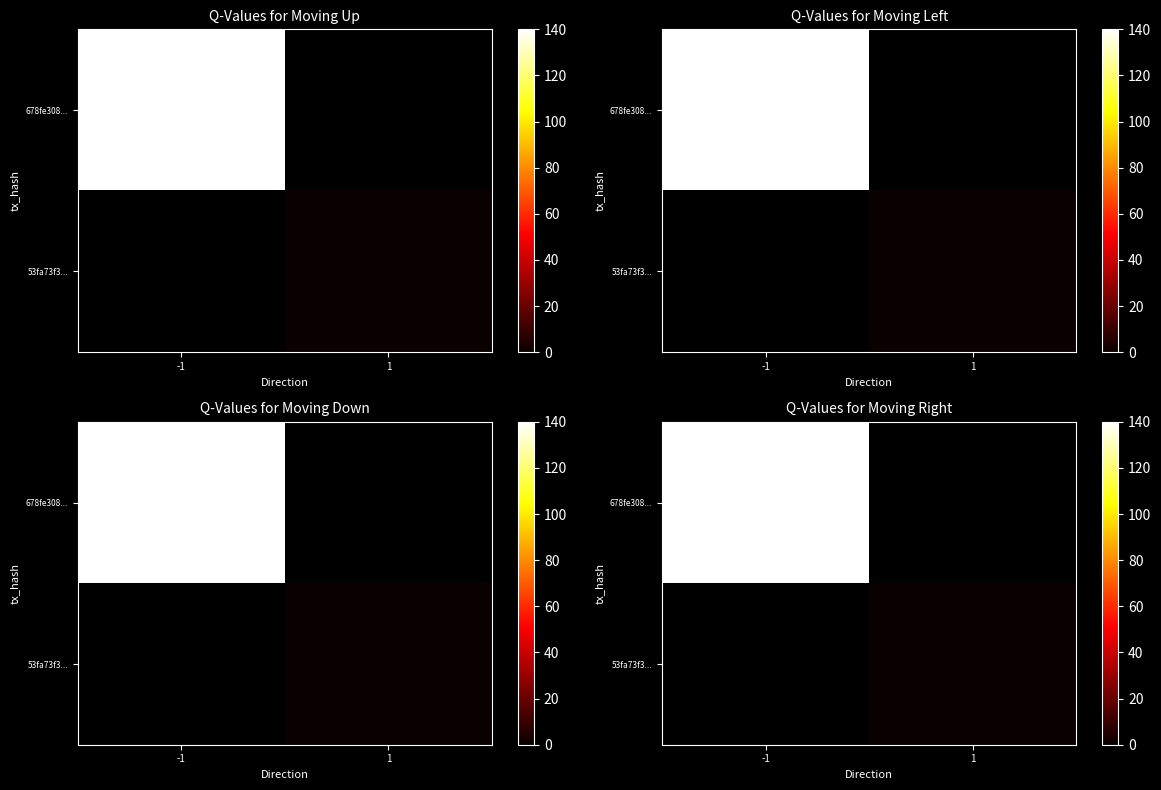

Which has a higher value, 1 or -1?

-1